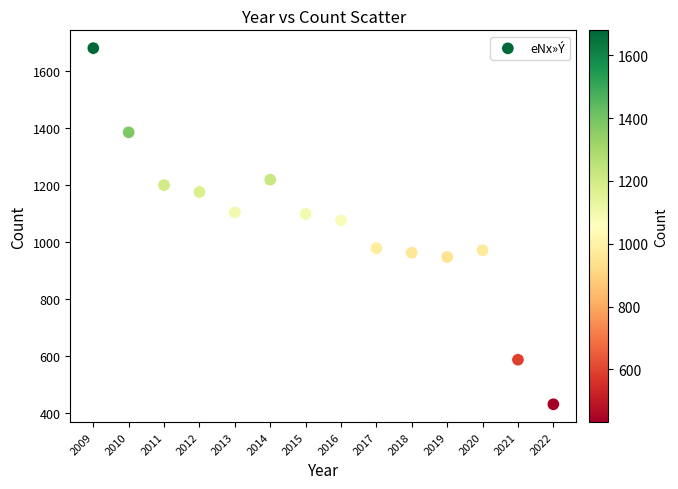

What Y value in the scatter plot is closest to 1056?

1076